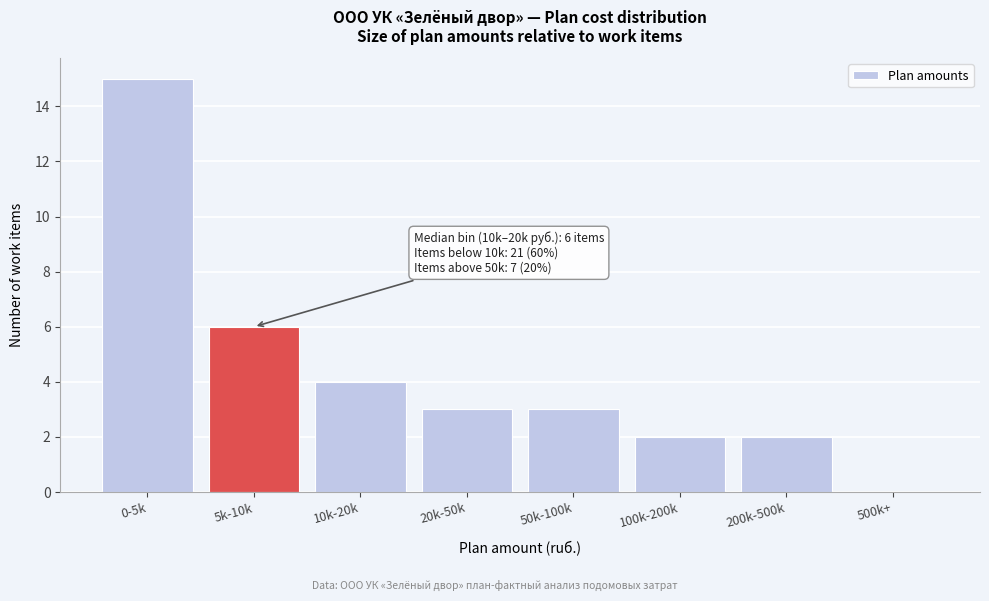

Reading left to right, list all the values displayed in this chart.

0-5k=15	5k-10k=6	10k-20k=4	20k-50k=3	50k-100k=3	100k-200k=2	200k-500k=2	500k+=0